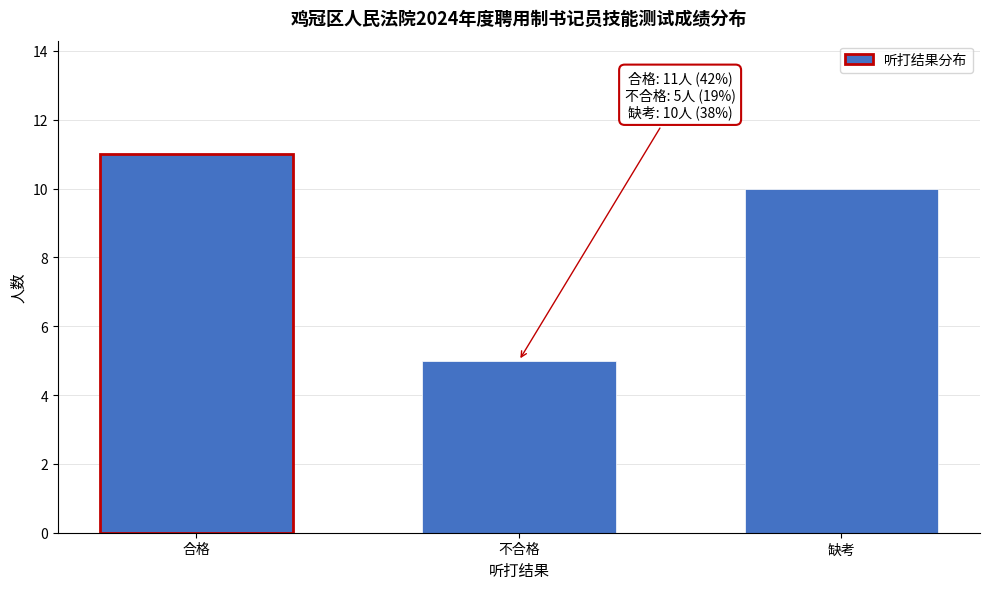

Reading left to right, what are all the values shown in this chart?

11	5	10